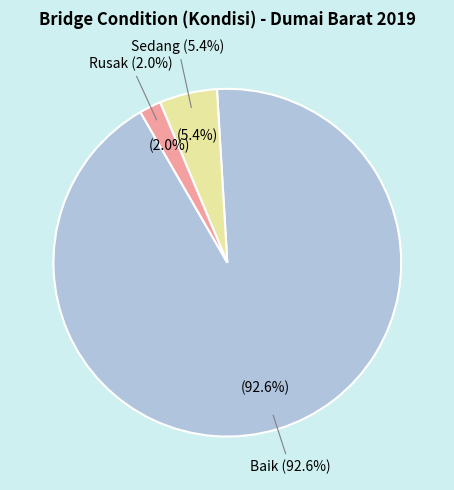

Which category has the biggest portion of the pie?

Baik